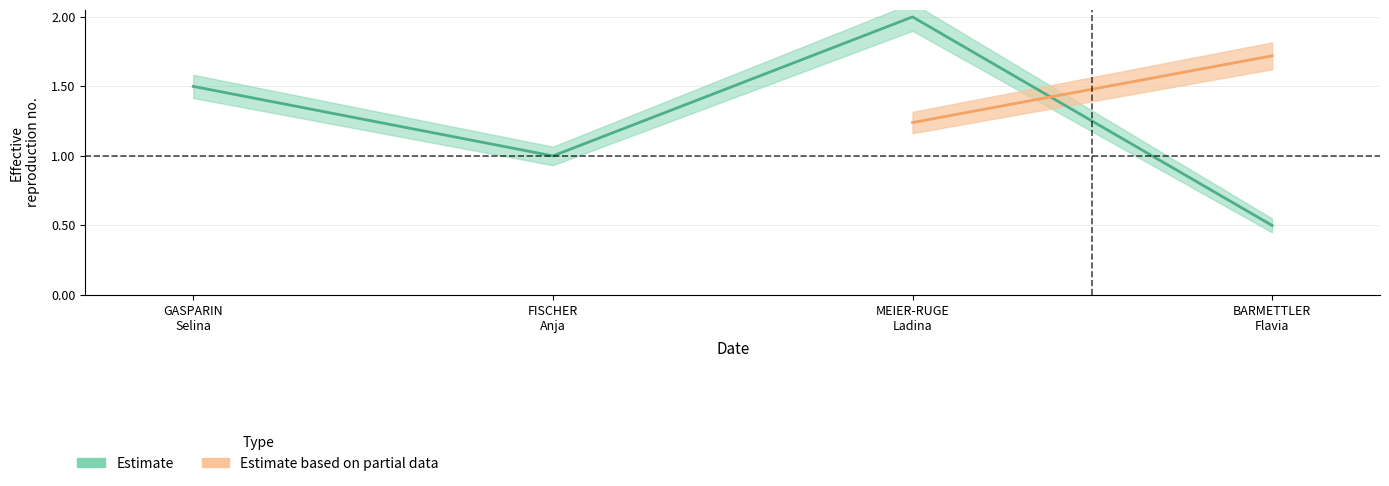

Count the values in the range 1 to 2.

3